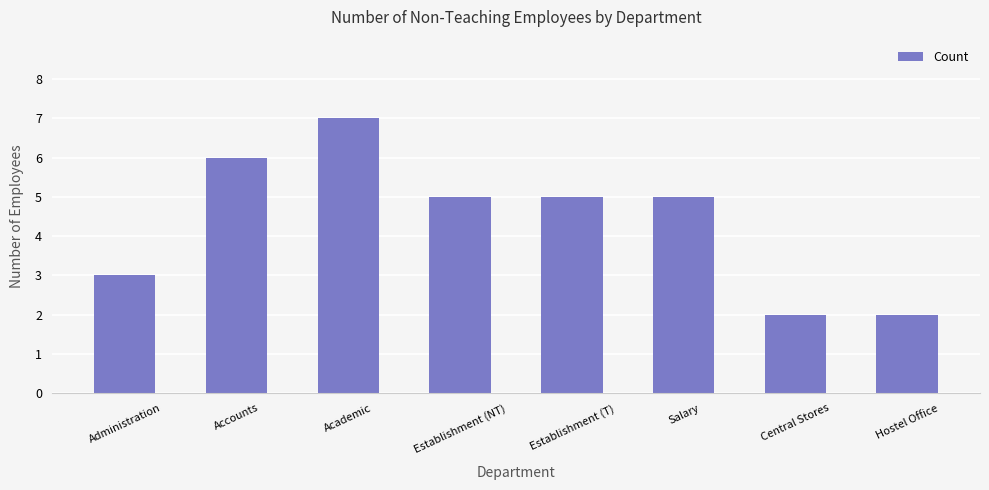

What is the difference between the maximum and second lowest values?

5